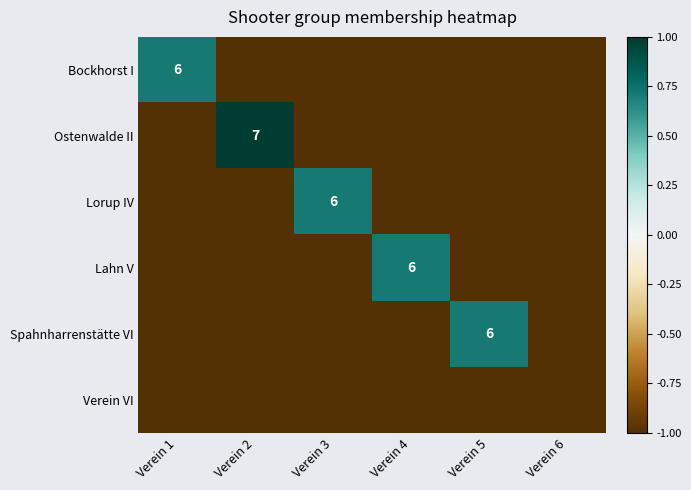

Count the number of categories in the chart.

6